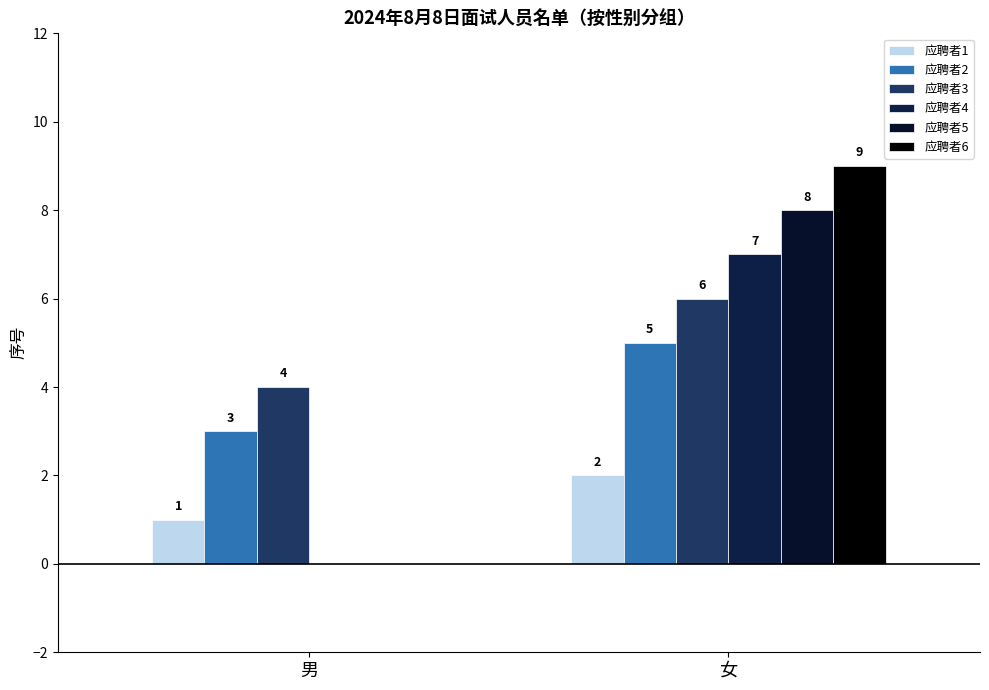

What is the approximate value of 应聘者4 at 女?

7